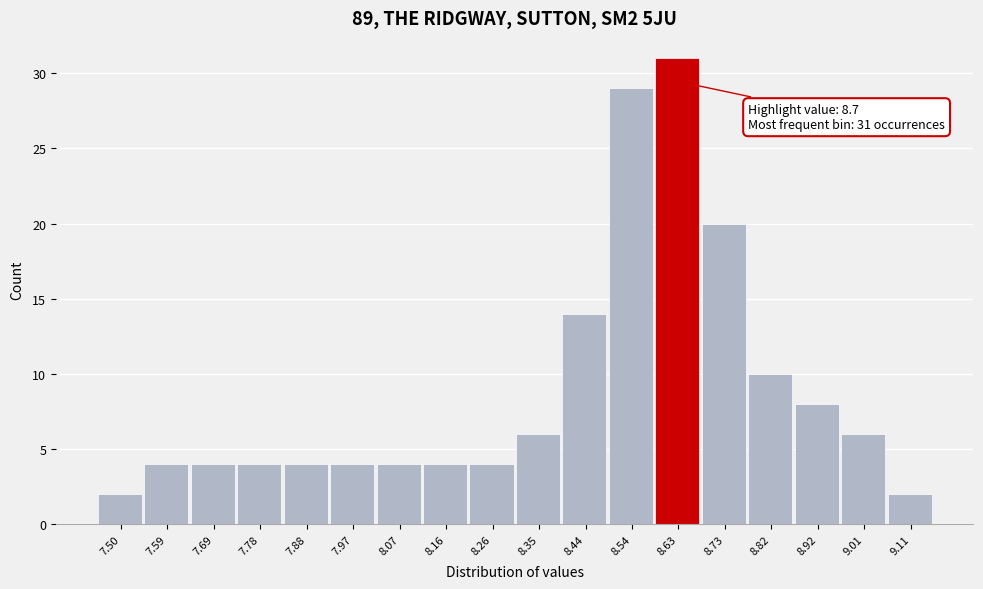

Reading left to right, what are all the values shown in this chart?

2	4	4	4	4	4	4	4	4	6	14	29	31	20	10	8	6	2